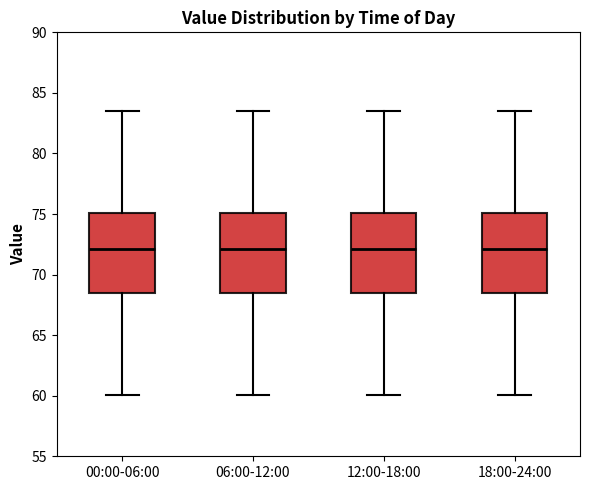

Reading left to right, read every box against the y-axis: the position of its median line, the range the box covers, and the ends of its whiskers. The values are not printed on the chart, so give them approximately, as read against the axis.

00:00-06:00: median 72.0, box 68.5 to 75.0, whiskers 60.0 to 83.5
06:00-12:00: median 72.0, box 68.5 to 75.0, whiskers 60.0 to 83.5
12:00-18:00: median 72.0, box 68.5 to 75.0, whiskers 60.0 to 83.5
18:00-24:00: median 72.0, box 68.5 to 75.0, whiskers 60.0 to 83.5